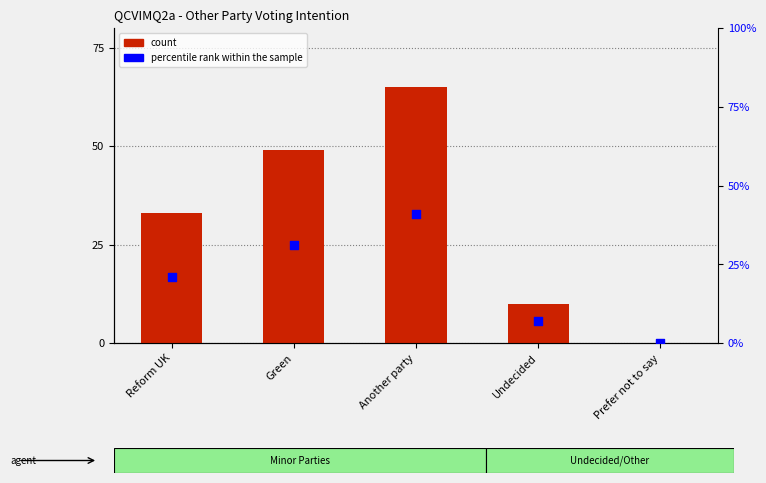

Is the value of count at Prefer not to say greater than the value of percentile rank within the sample at Green?

No